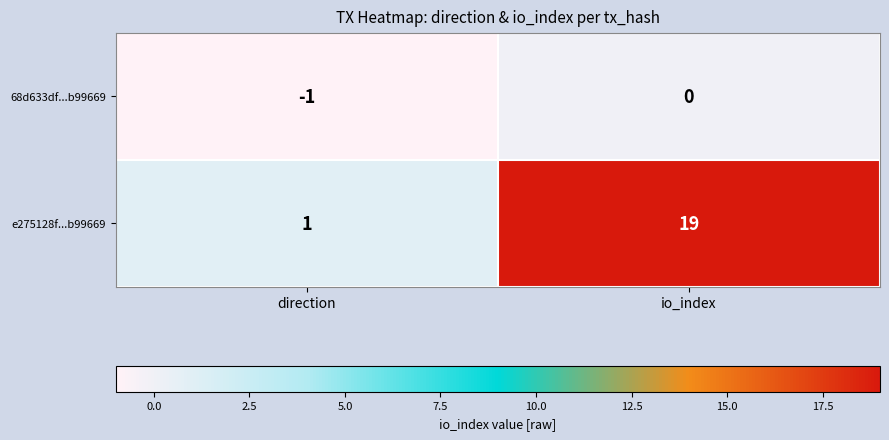

Which series has the largest range (max minus min)?

e275128f...b99669